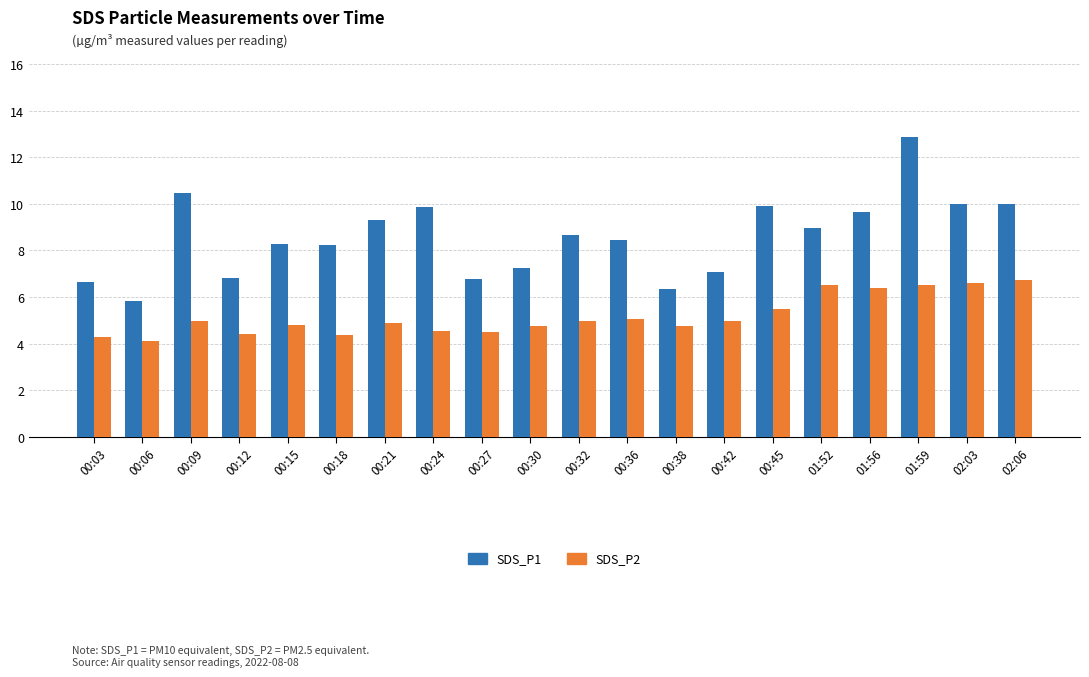

At how many categories does at least one series exceed 6?

19